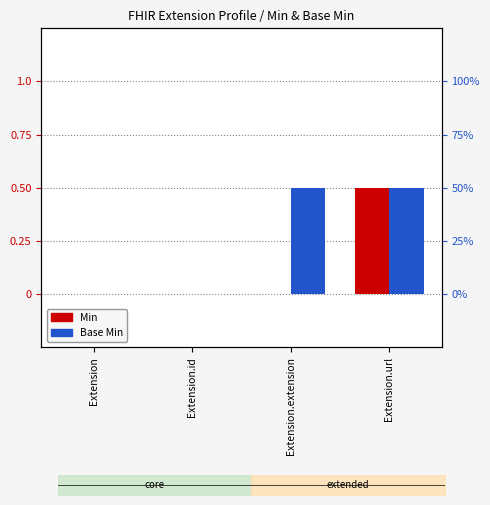

What is the label of the 2nd bar from the right?

Extension.extension